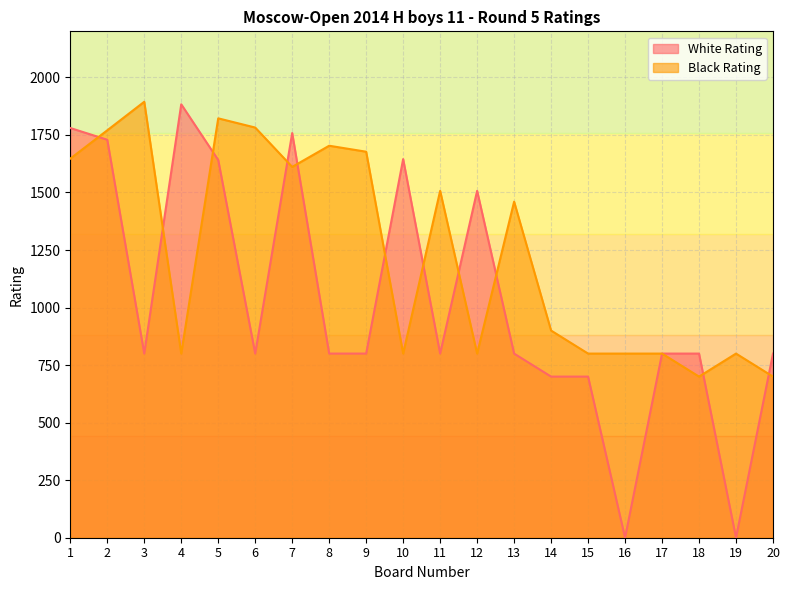

Is it true that Black Rating equals 1507 at 11?

True